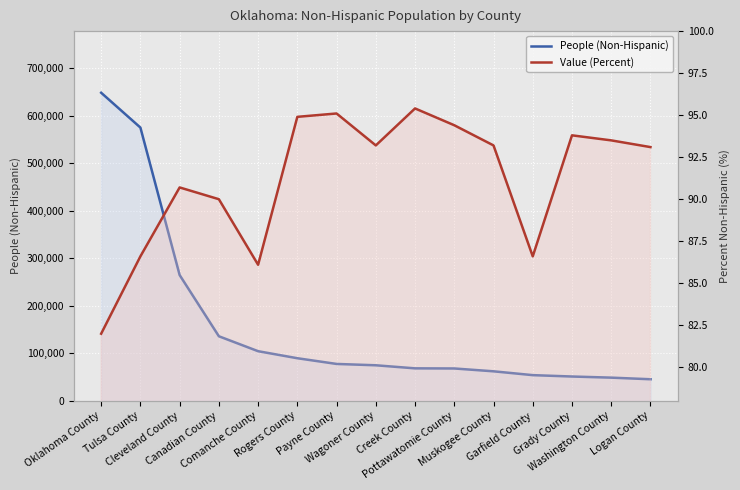

What is the total value across all series at Creek County?

68653.4